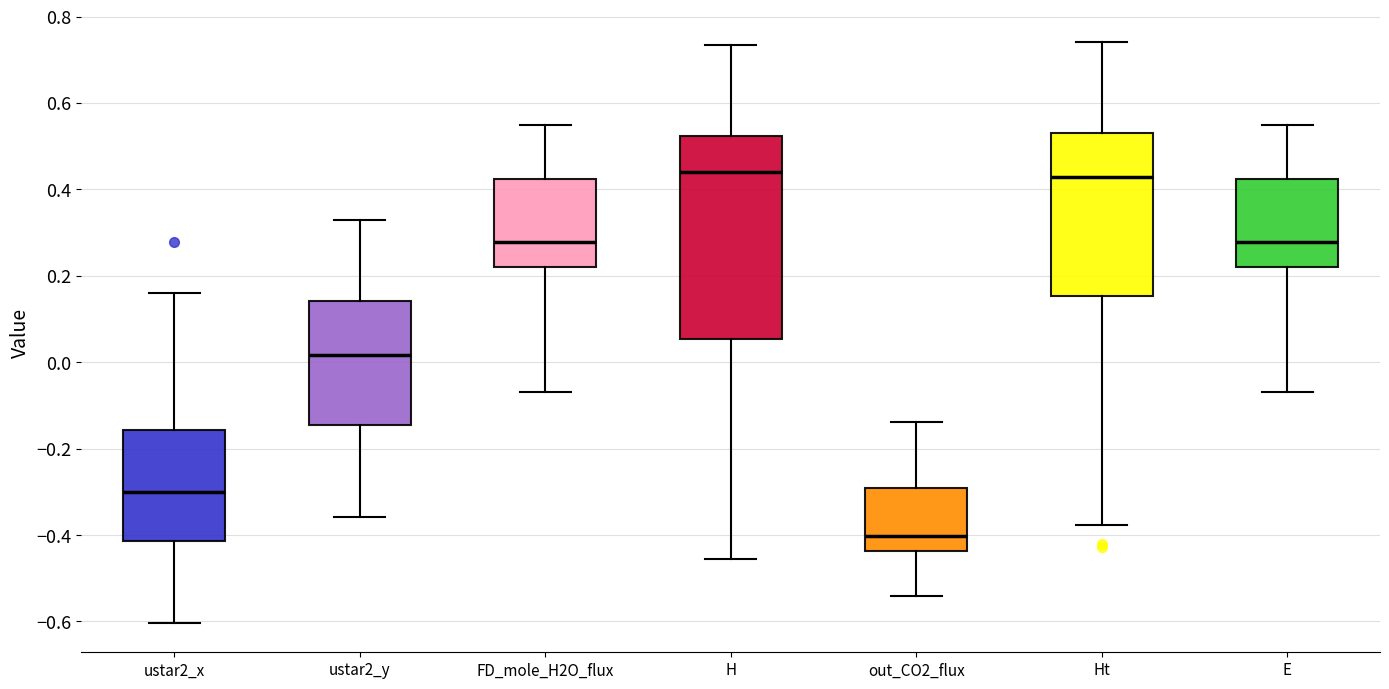

Reading left to right, transcribe this box plot: for each box, give where its median line is, the range the box spans, and where its two whiskers end, as read against the y-axis. The values are not printed on the chart, so give them approximately, as read against the axis.

ustar2_x: median -0.30, box -0.42 to -0.16, whiskers -0.60 to 0.16
ustar2_y: median 0.02, box -0.14 to 0.14, whiskers -0.36 to 0.32
FD_mole_H2O_flux: median 0.28, box 0.22 to 0.42, whiskers -0.06 to 0.54
H: median 0.44, box 0.06 to 0.52, whiskers -0.46 to 0.74
out_CO2_flux: median -0.40, box -0.44 to -0.30, whiskers -0.54 to -0.14
Ht: median 0.42, box 0.16 to 0.54, whiskers -0.38 to 0.74
E: median 0.28, box 0.22 to 0.42, whiskers -0.06 to 0.54